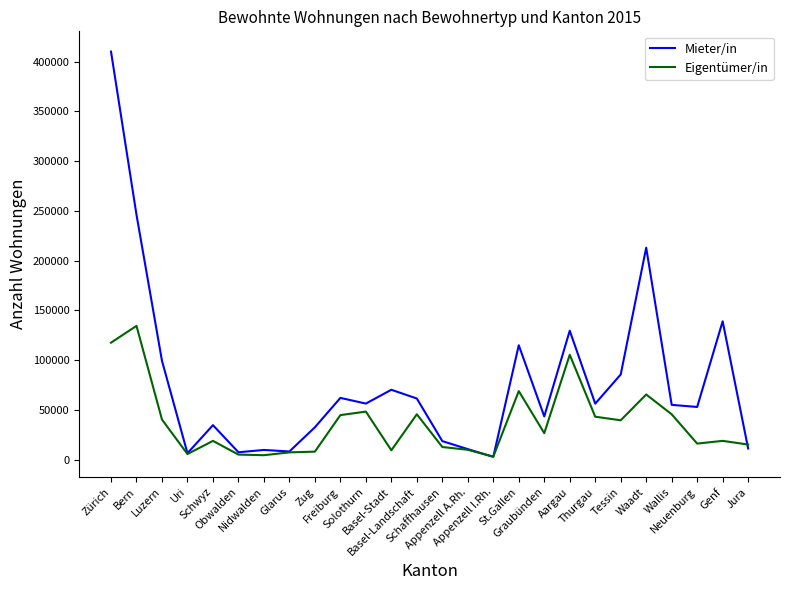

List the series in order of their peak value, lowest first.

Eigentümer/in, Mieter/in